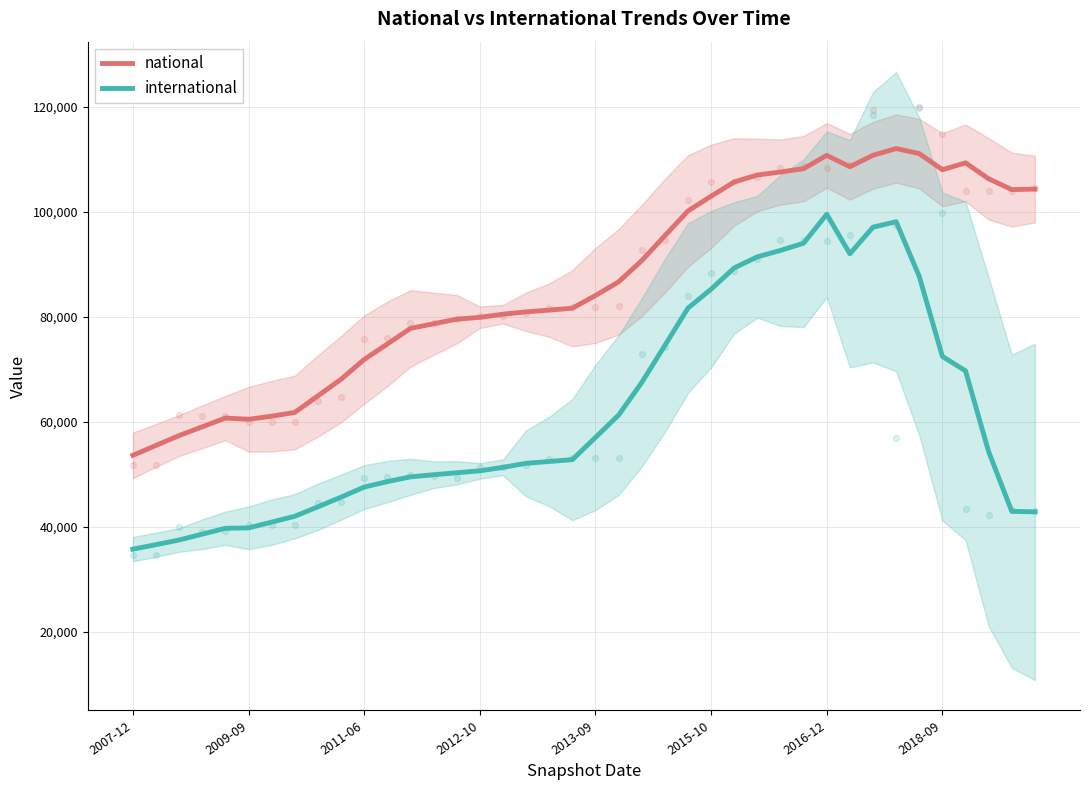

Which series reaches the maximum Y coordinate?

national